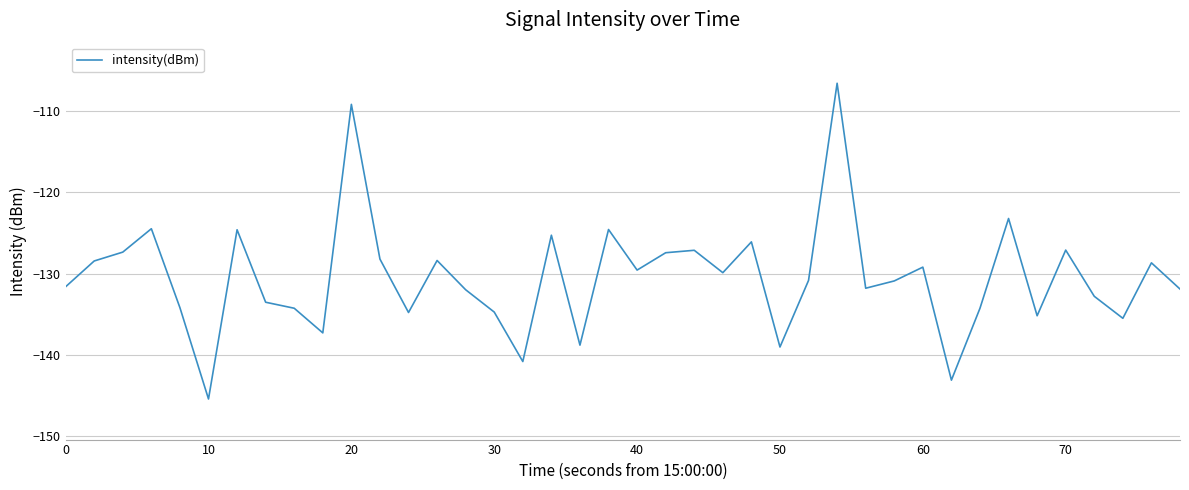

What is the smallest value displayed?

-145.4